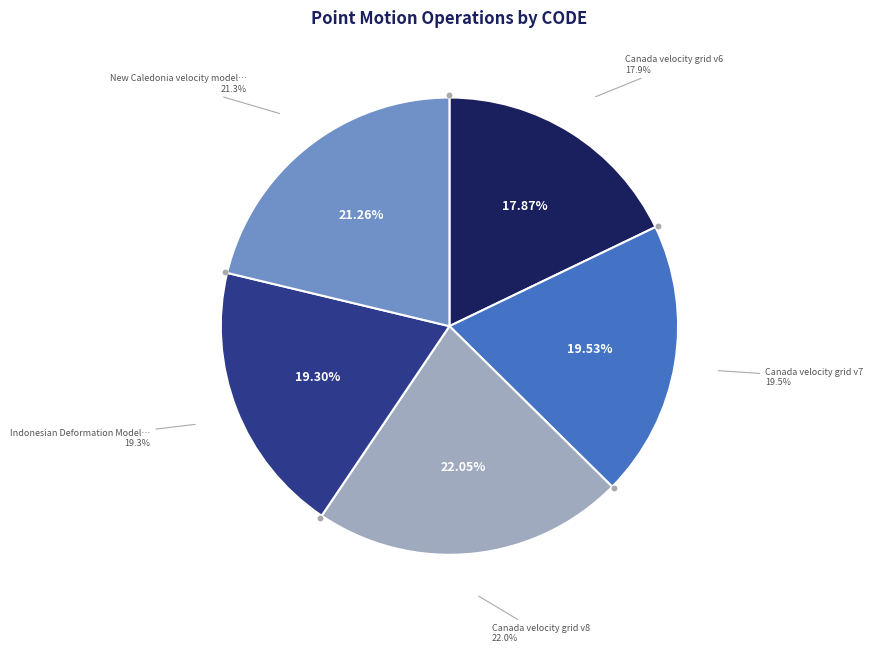

True or false: New Caledonia velocity model 2015 accounts for 29% of the total.

False